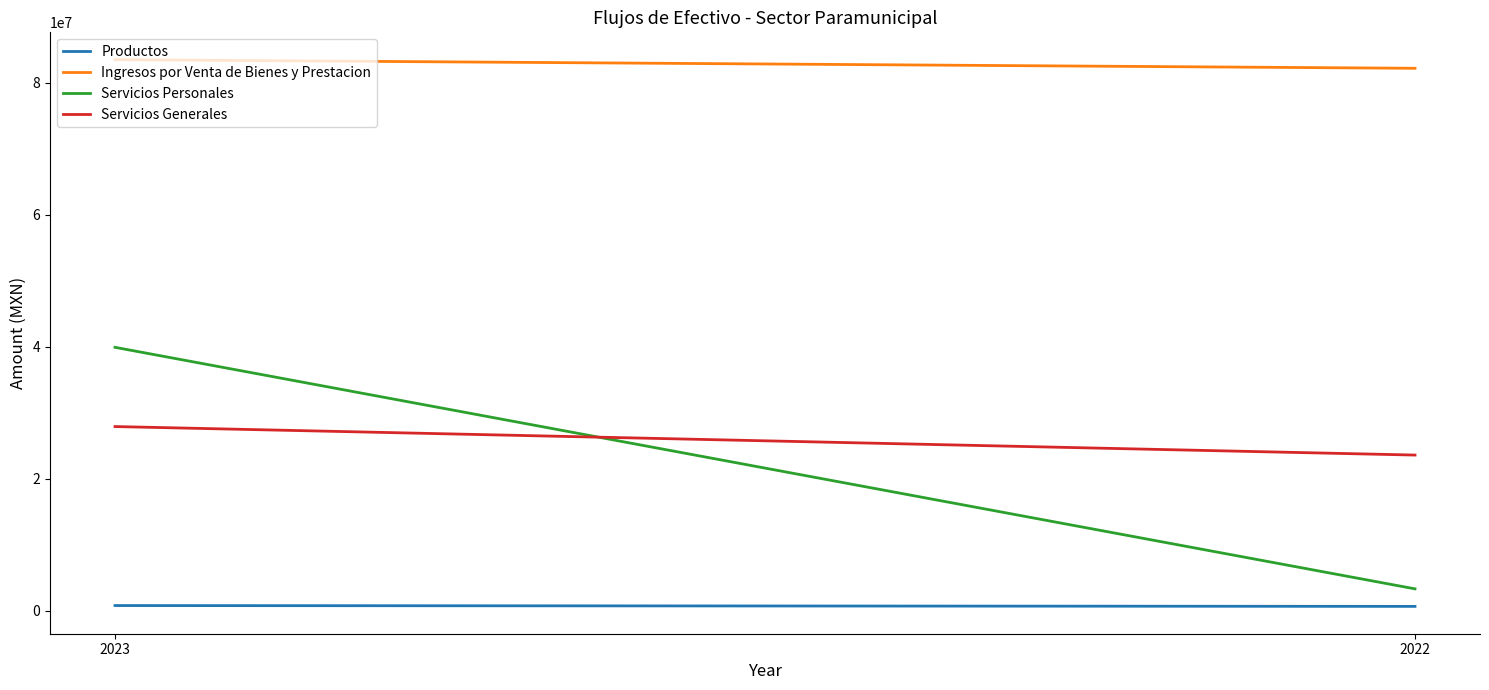

Which series changed the most between 2023 and 2022?

Servicios Personales